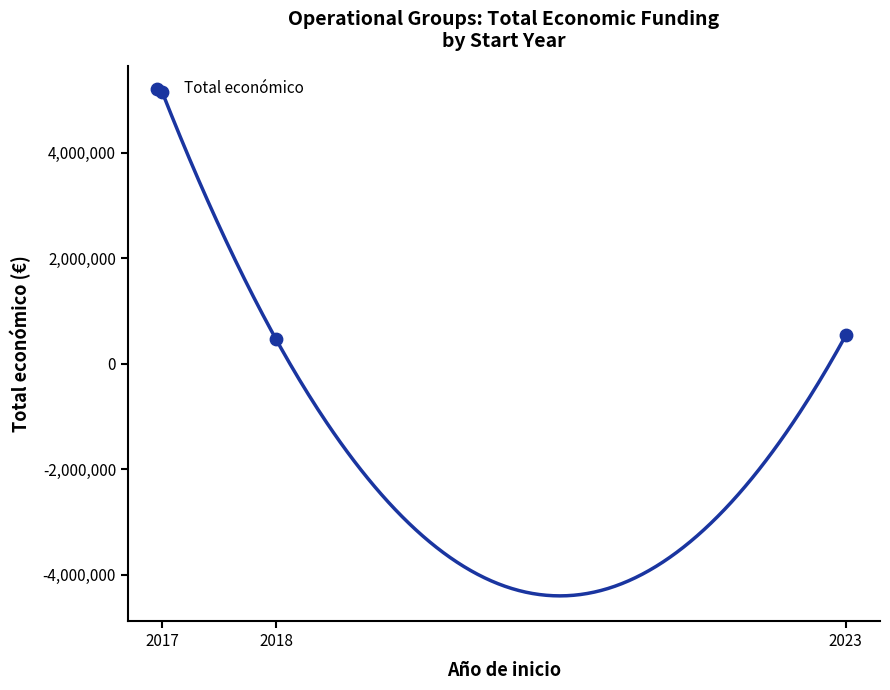

Between 2017 and 2023, which is larger?

2017